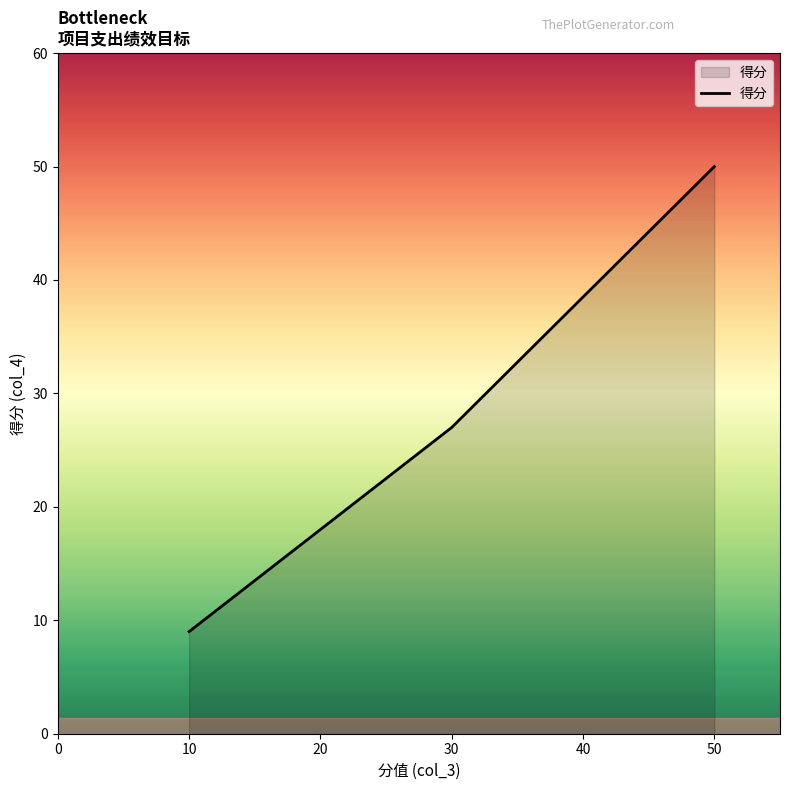

True or false: the data shows 3 at 10.

False